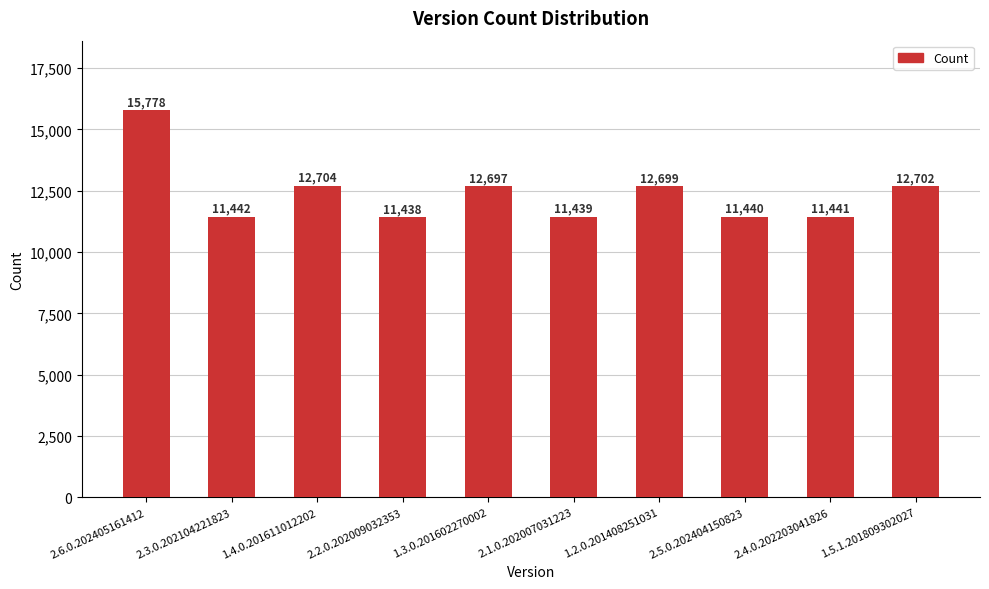

Which has a higher value, 1.5.1.201809302027 or 2.2.0.202009032353?

1.5.1.201809302027